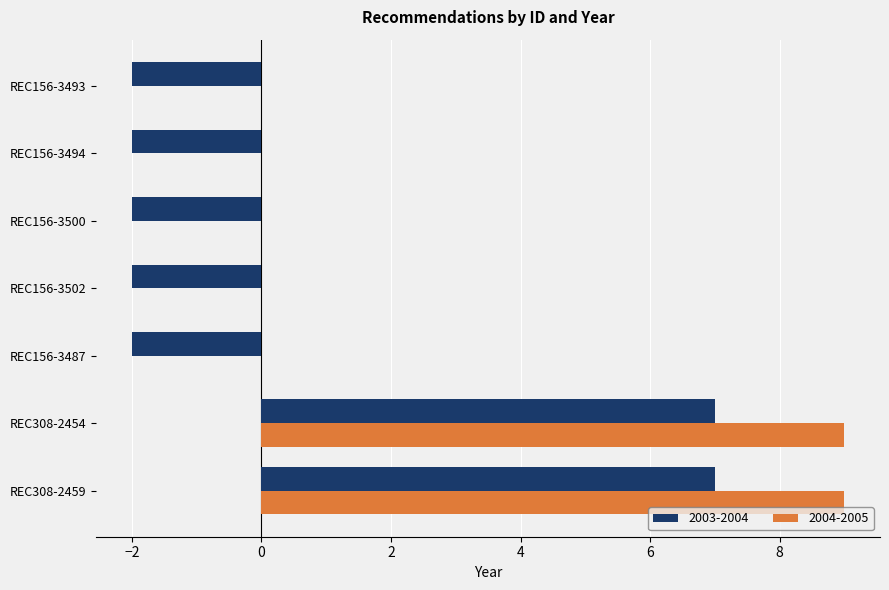

What is the difference between the 2004-2005 values at REC308-2459 and REC156-3487?

9